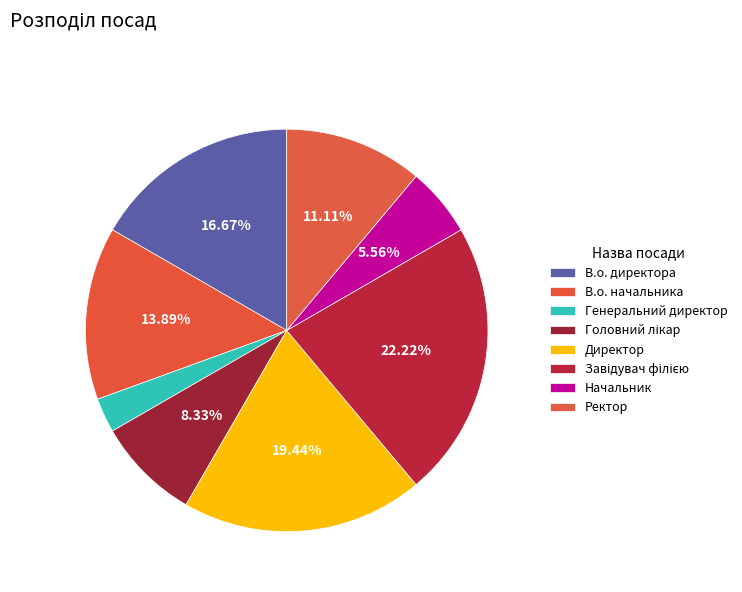

The В.о. директора slice represents 24% of the pie. True or false?

False